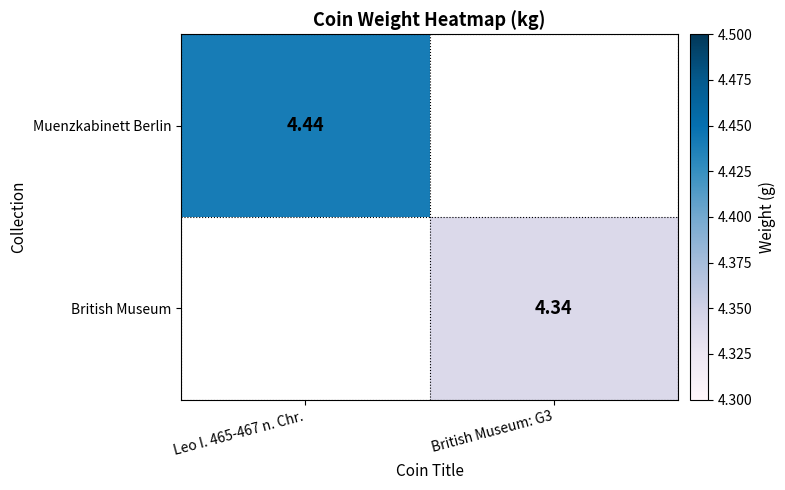

What is the smallest value displayed?

4.3